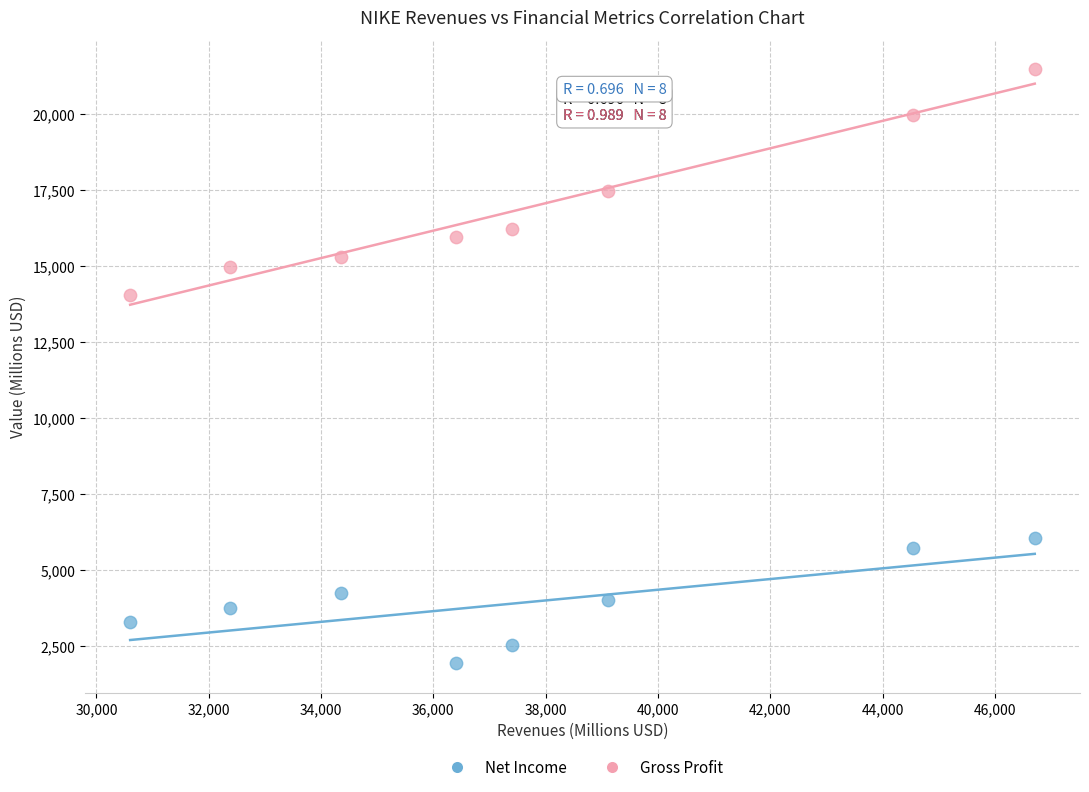

Which series contains the lowest Y value?

Net Income